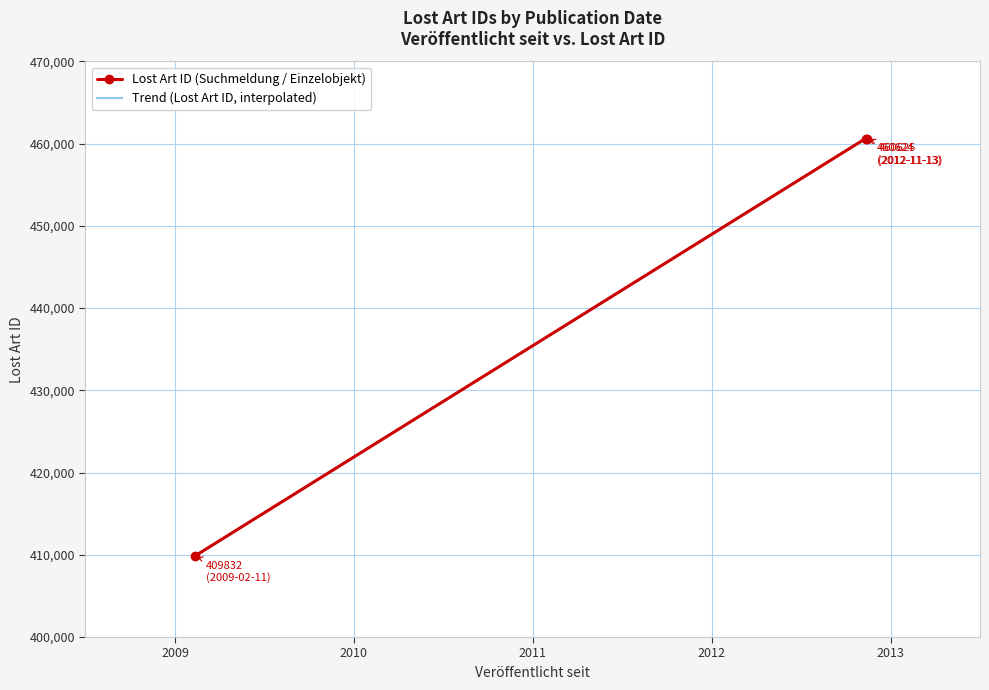

What is the difference between the maximum and minimum values?

50793